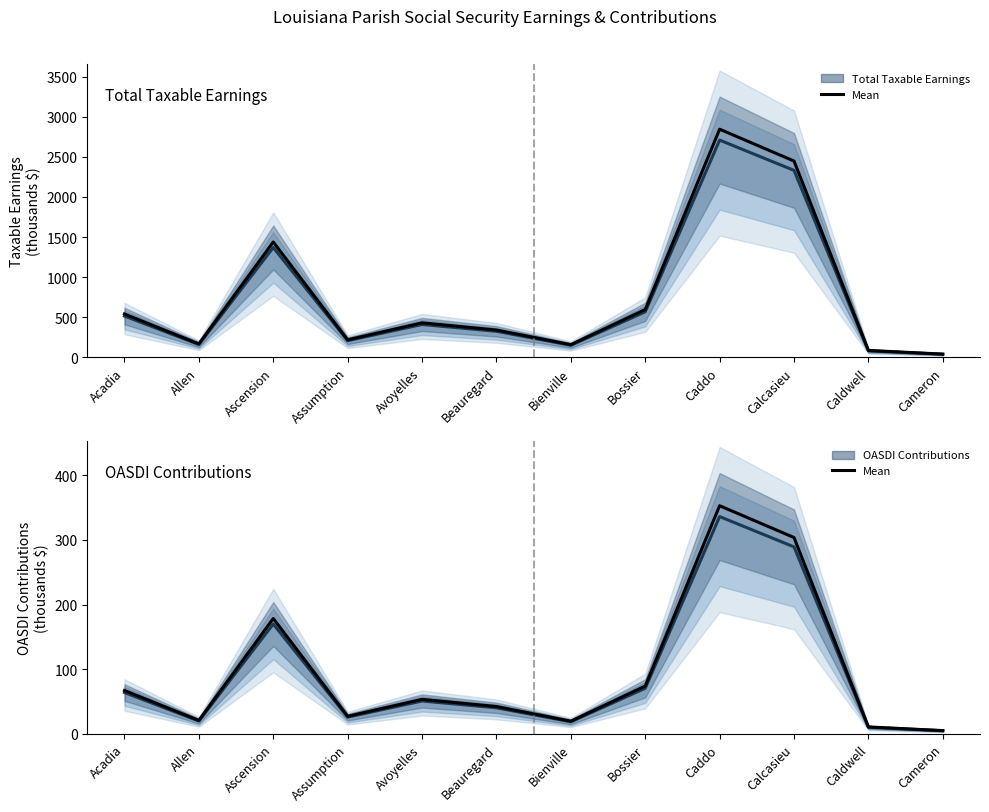

Which category has the lowest value in the Total Taxable Earnings (mean) series?

Cameron